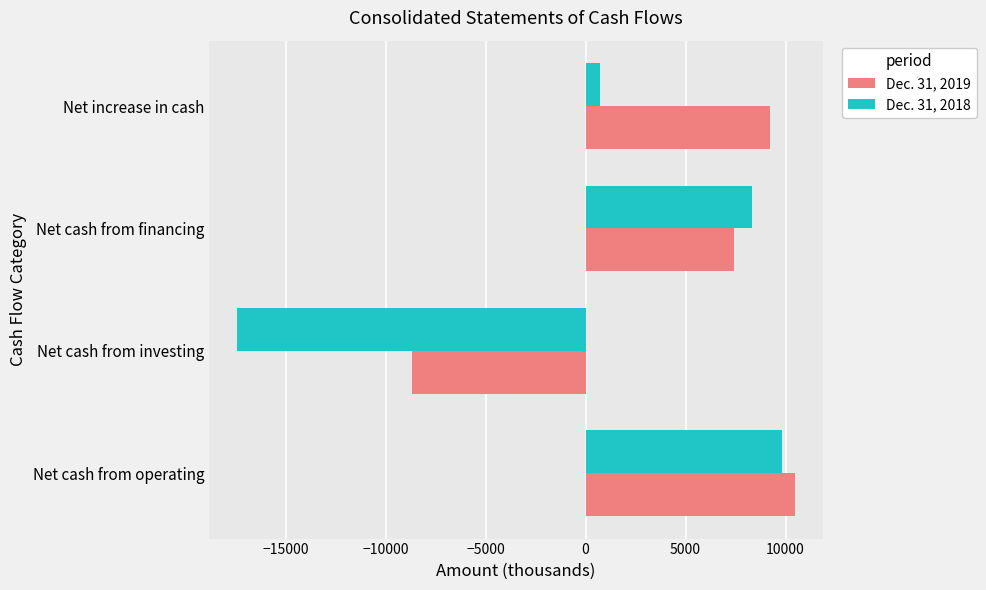

Which label corresponds to the largest value in the chart?

Net cash from operating